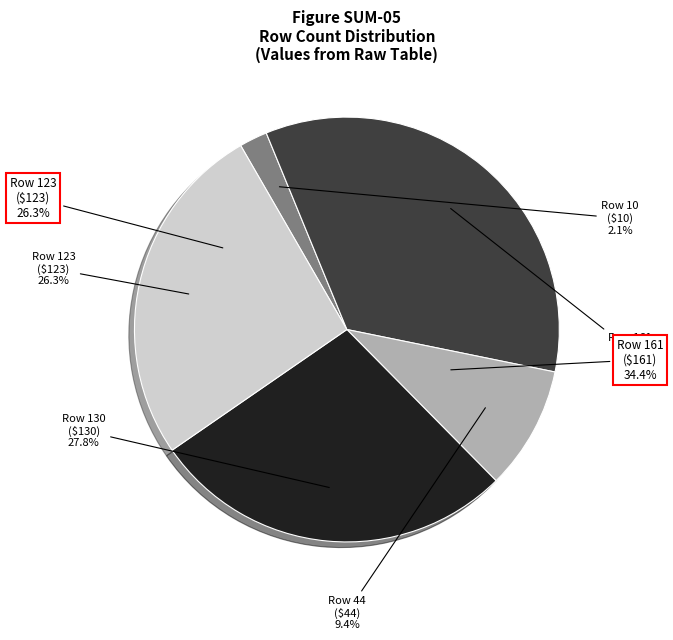

Combined, what portion of the pie is Row 44 and Row 130?

37.2%